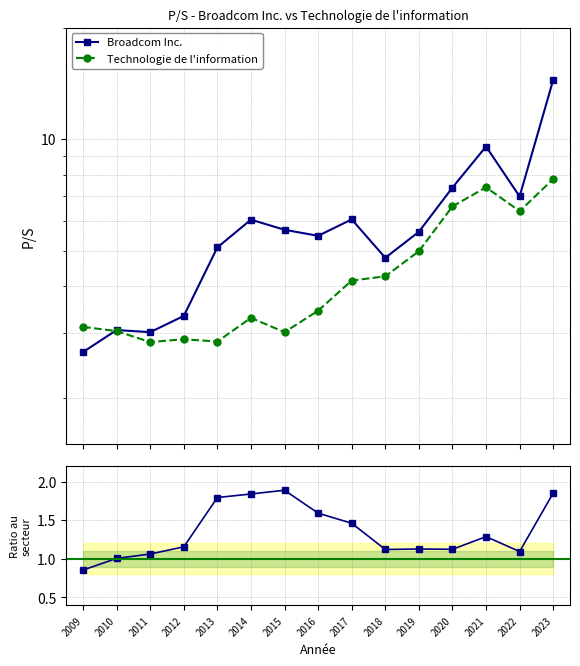

What is the value of the Broadcom Inc. point at the 10th from the left?

4.8